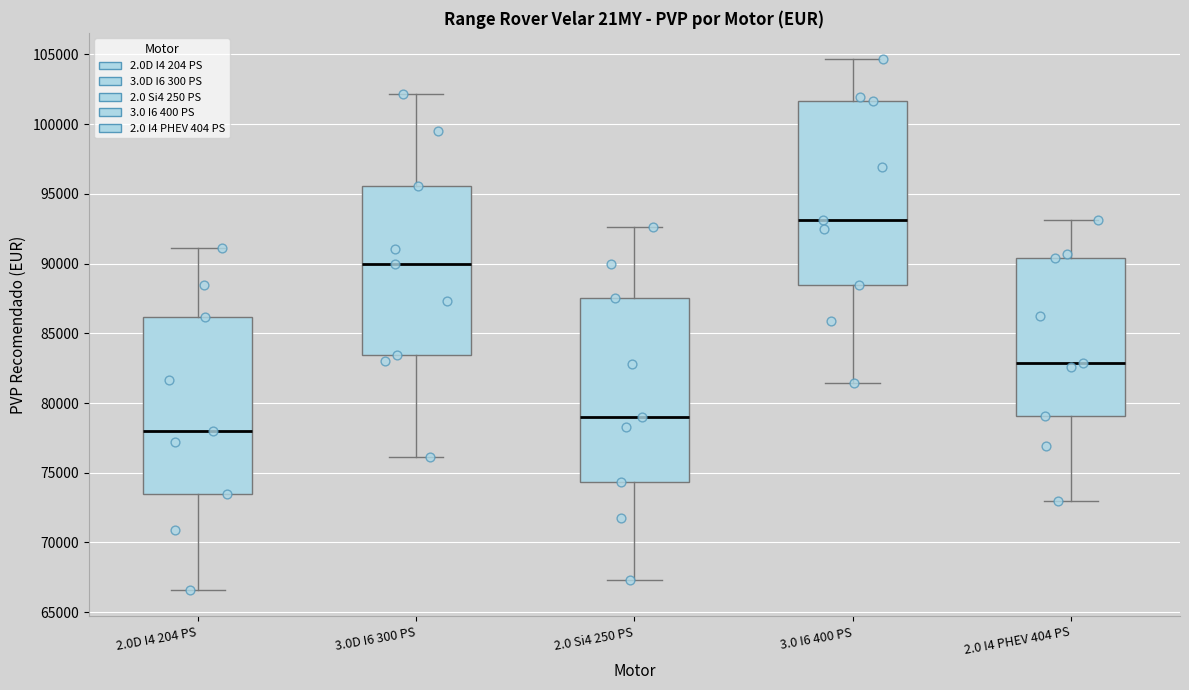

Reading left to right, transcribe this box plot: for each box, give where its median line is, the range the box spans, and where its two whiskers end, as read against the y-axis. The values are not printed on the chart, so give them approximately, as read against the axis.

2.0D I4 204 PS: median 78000, box 73500 to 86000, whiskers 66500 to 91000
3.0D I6 300 PS: median 90000, box 83500 to 95500, whiskers 76000 to 102000
2.0 Si4 250 PS: median 79000, box 74500 to 87500, whiskers 67500 to 92500
3.0 I6 400 PS: median 93000, box 88500 to 101500, whiskers 81500 to 104500
2.0 I4 PHEV 404 PS: median 83000, box 79000 to 90500, whiskers 73000 to 93000